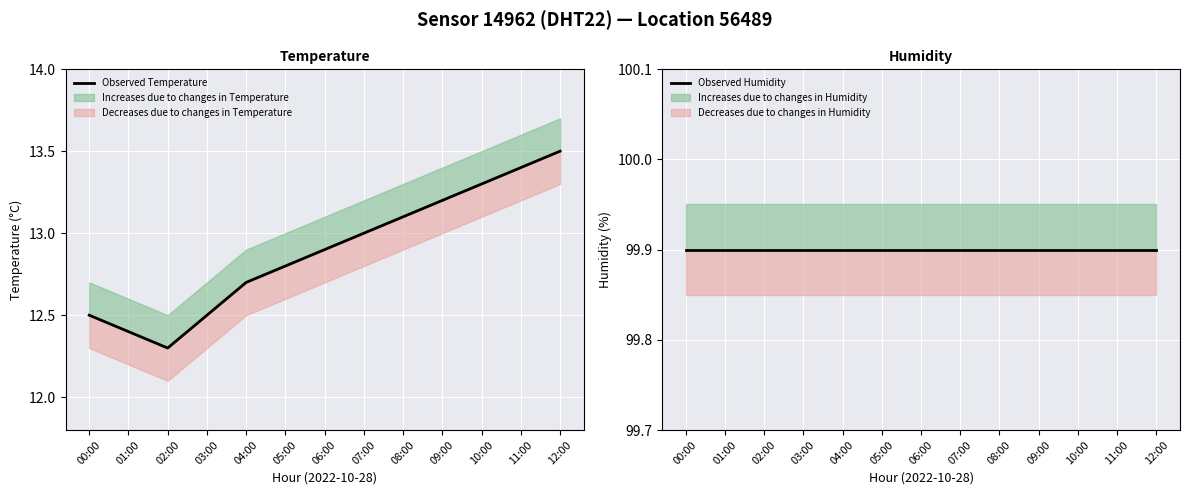

True or false: Observed Temperature and Observed Humidity cross at least once.

False